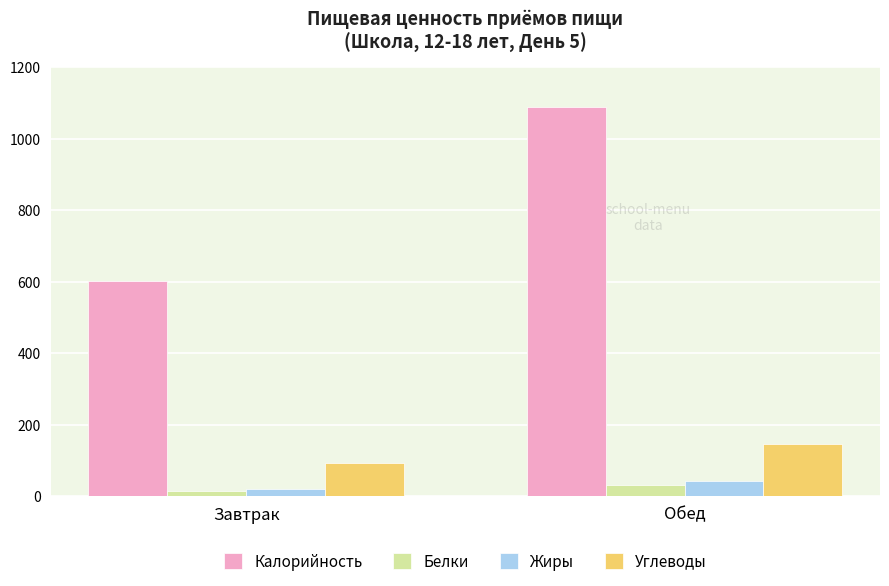

What is the maximum value shown in the chart?

1087.9